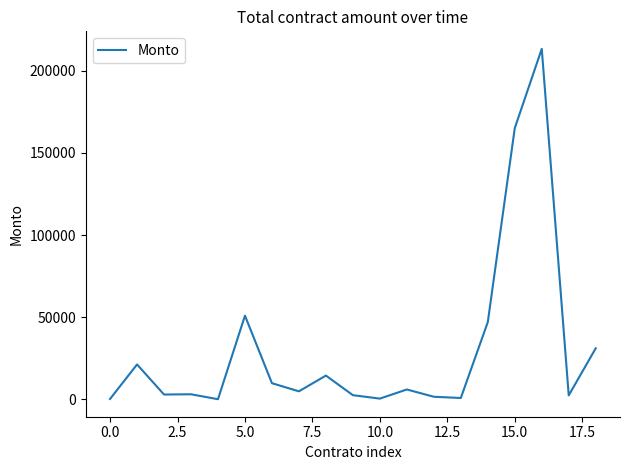

What is the greatest value displayed?

213408.9